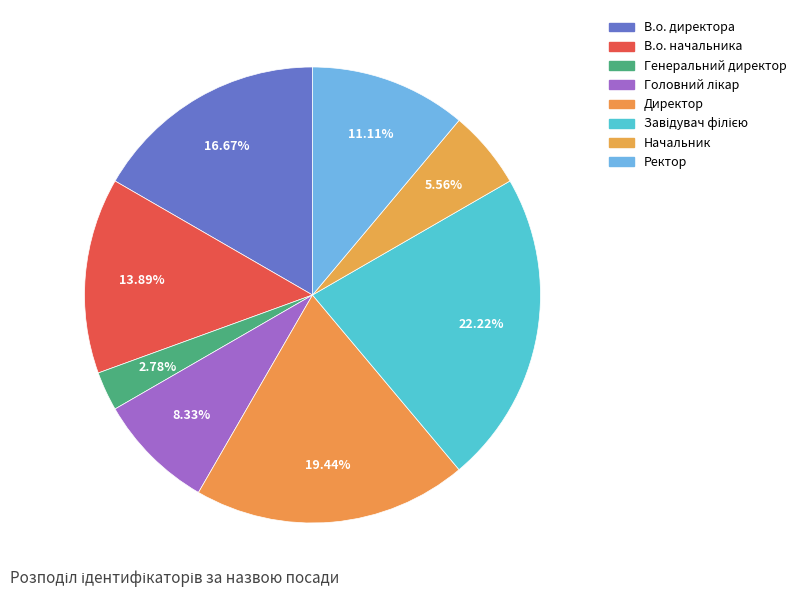

Is В.о. директора the majority of the pie?

No